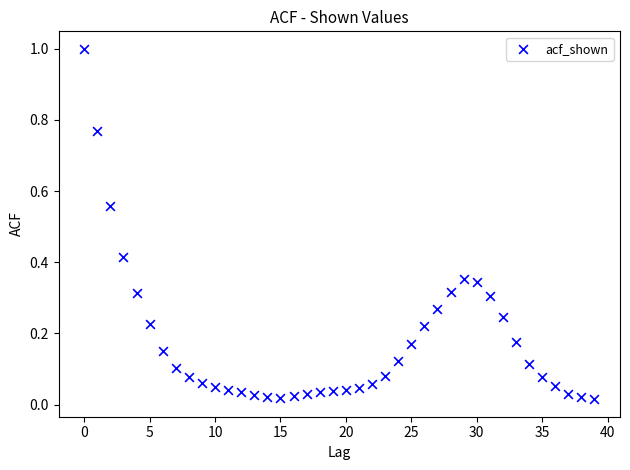

What is the range of Y values (max minus min)?

1.0